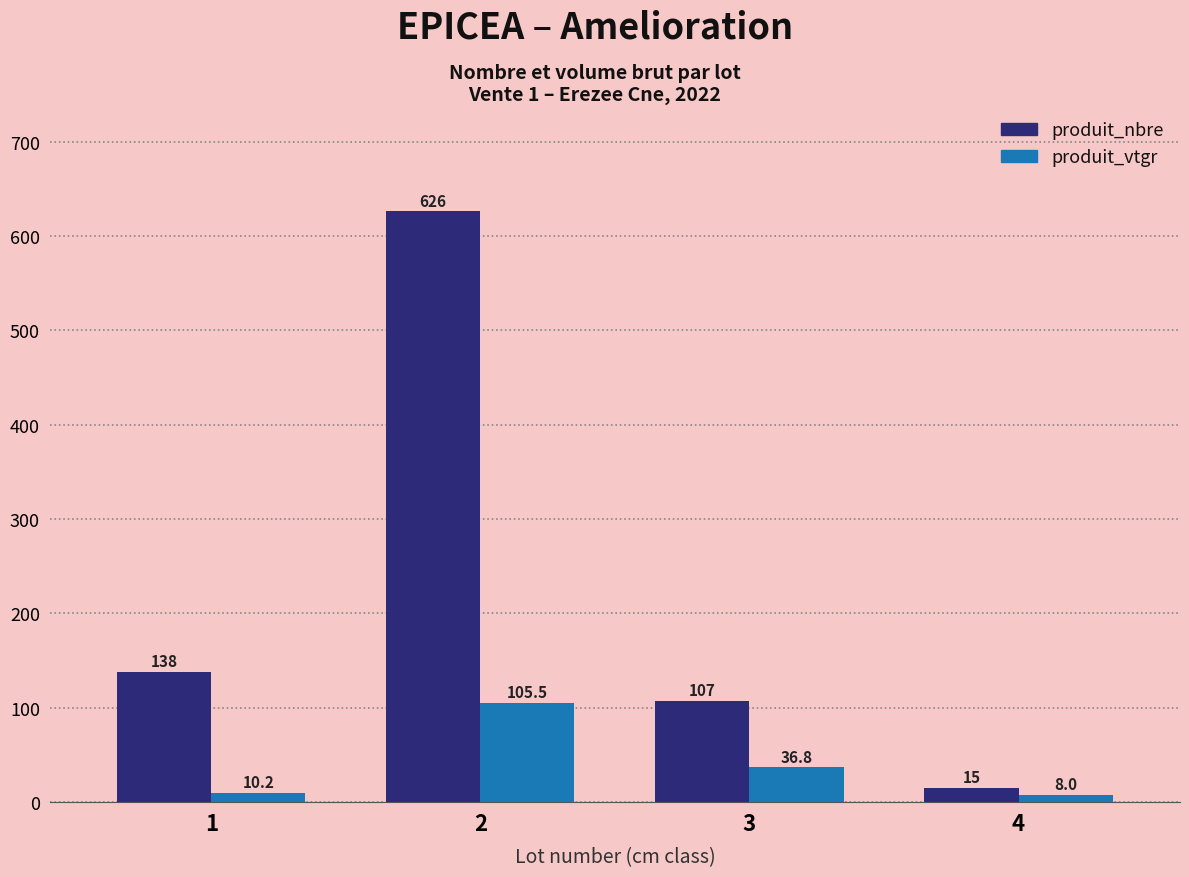

How many bars are there in total?

8